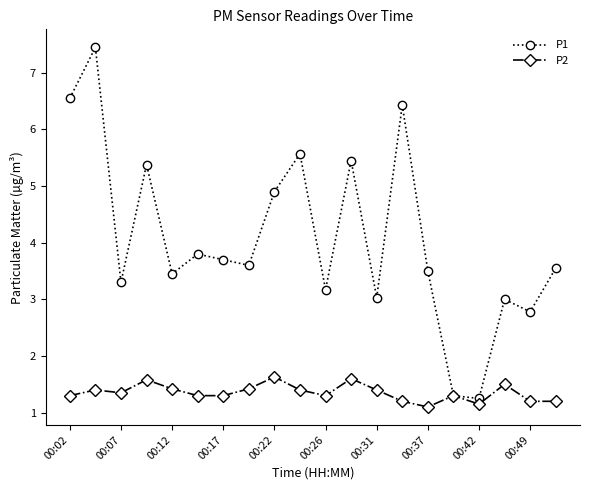

At how many categories does at least one series exceed 4?

7